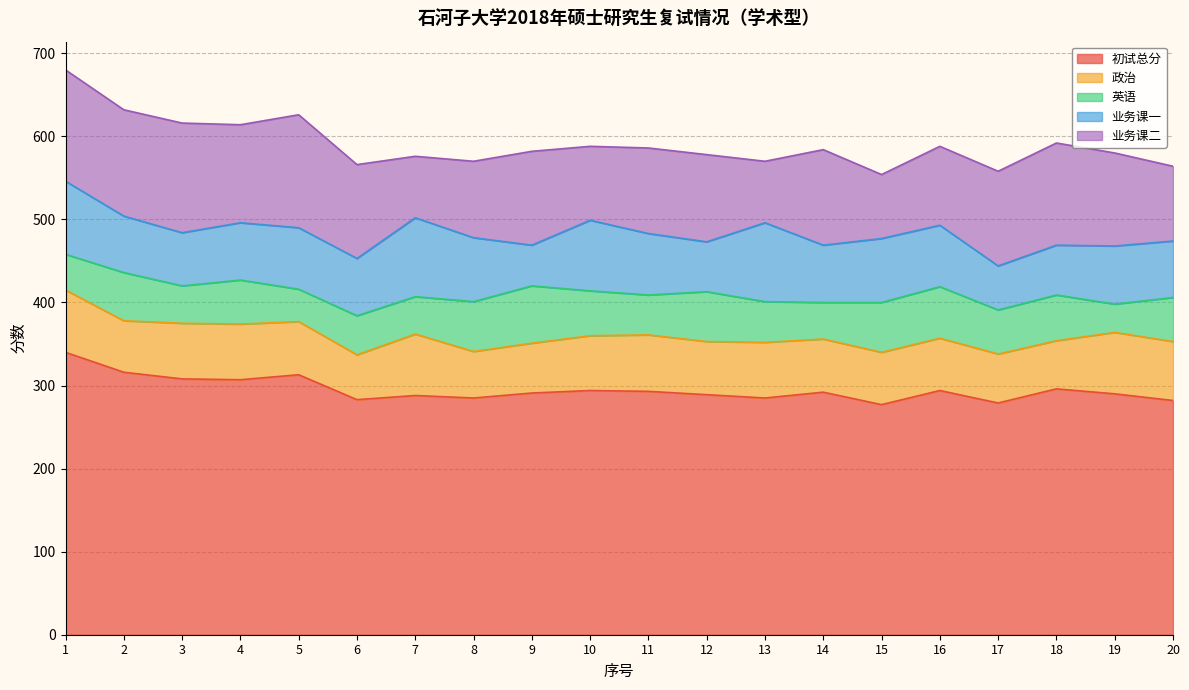

True or false: 初试总分 has a value of 534 at 3.

False